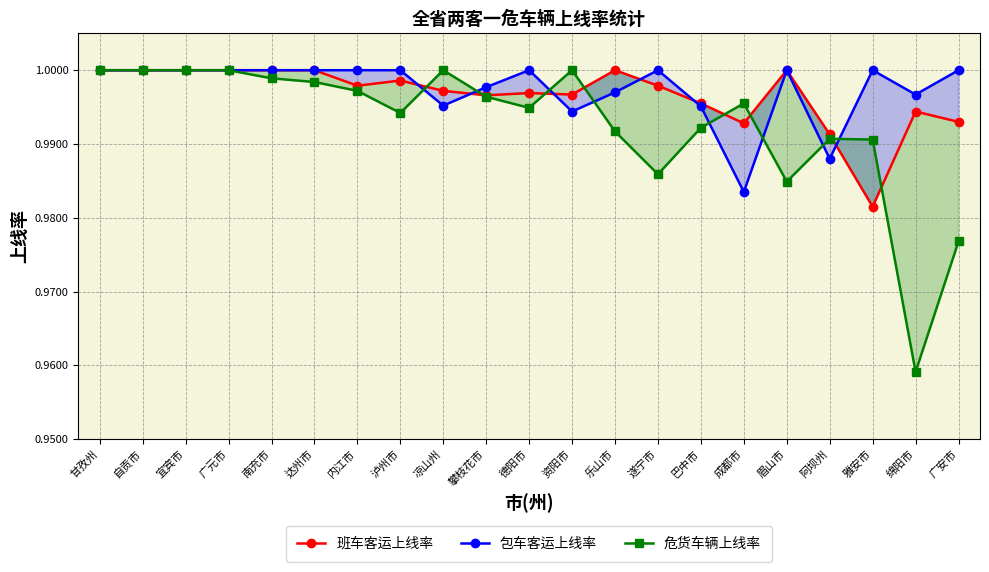

Where is the first local maximum for 包车客运上线率?

德阳市